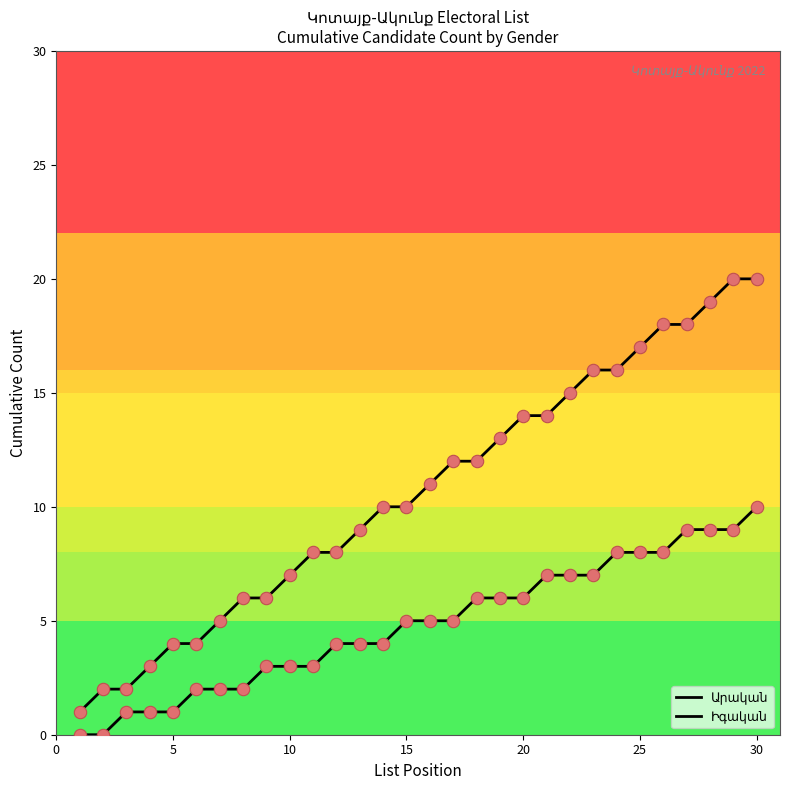

Which series contains the lowest Y value?

Իգական